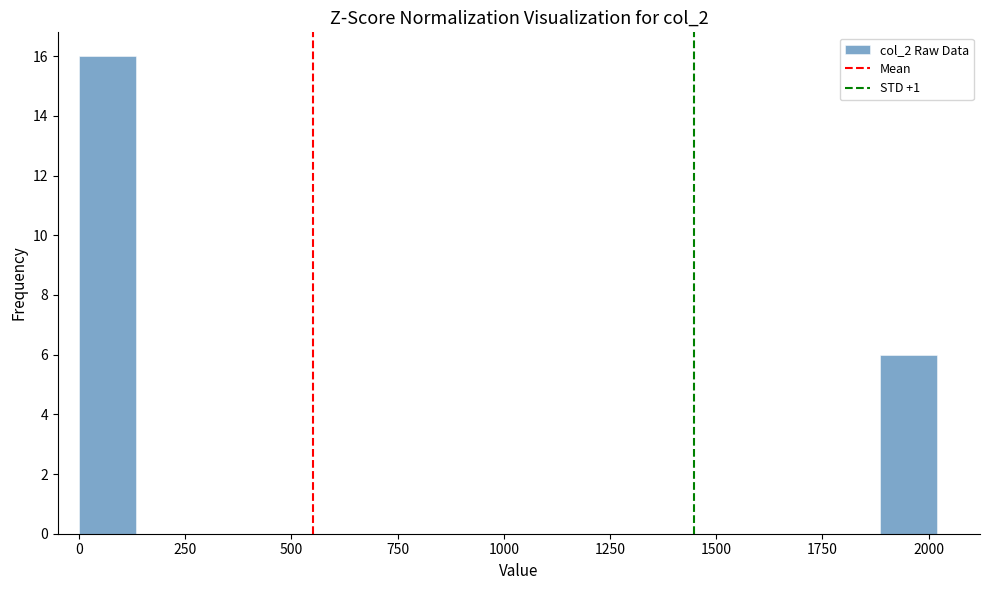

Around what value on the x-axis is the tallest bar? Give the approximate position of its centre, as read against the axis.

50